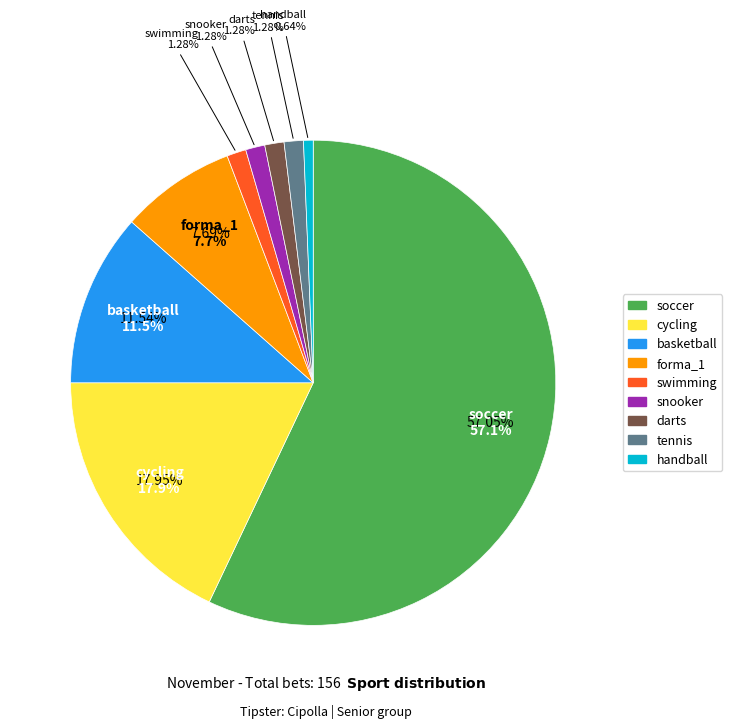

Between cycling and soccer, which is larger?

soccer